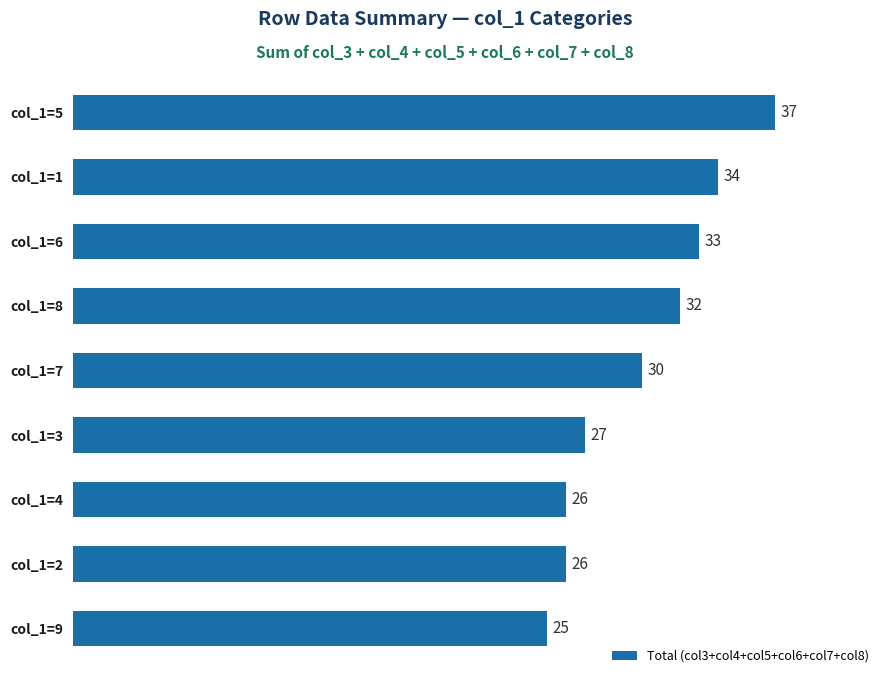

What is the approximate value at col_1=2?

26